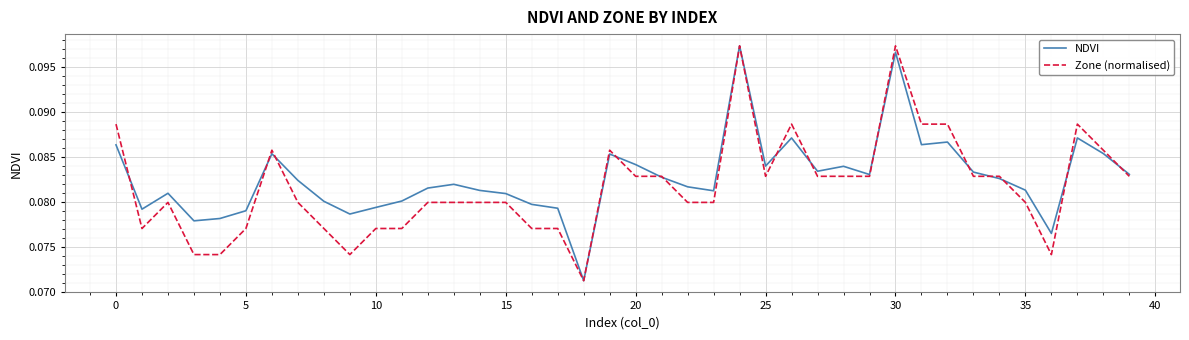

What is the value of the NDVI point at the 1st from the left?

0.1